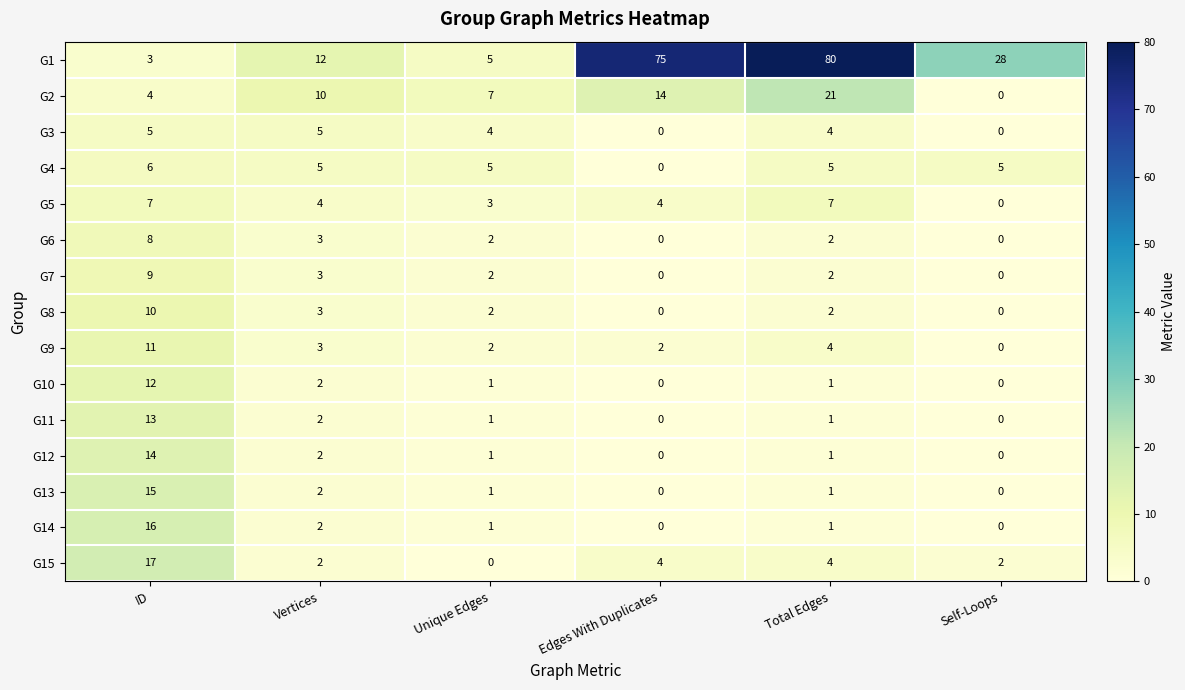

What is the difference between the second highest and second lowest values in the G7 series?

3